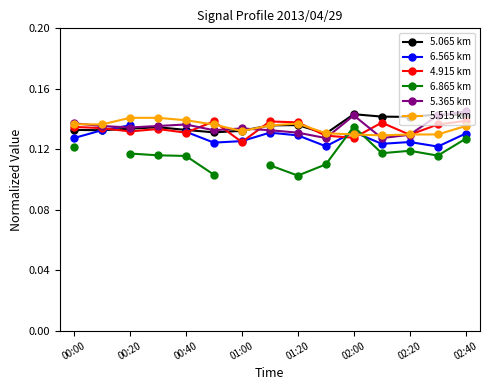

The 4.915 km series shows 0.2 at 00:00. True or false?

False